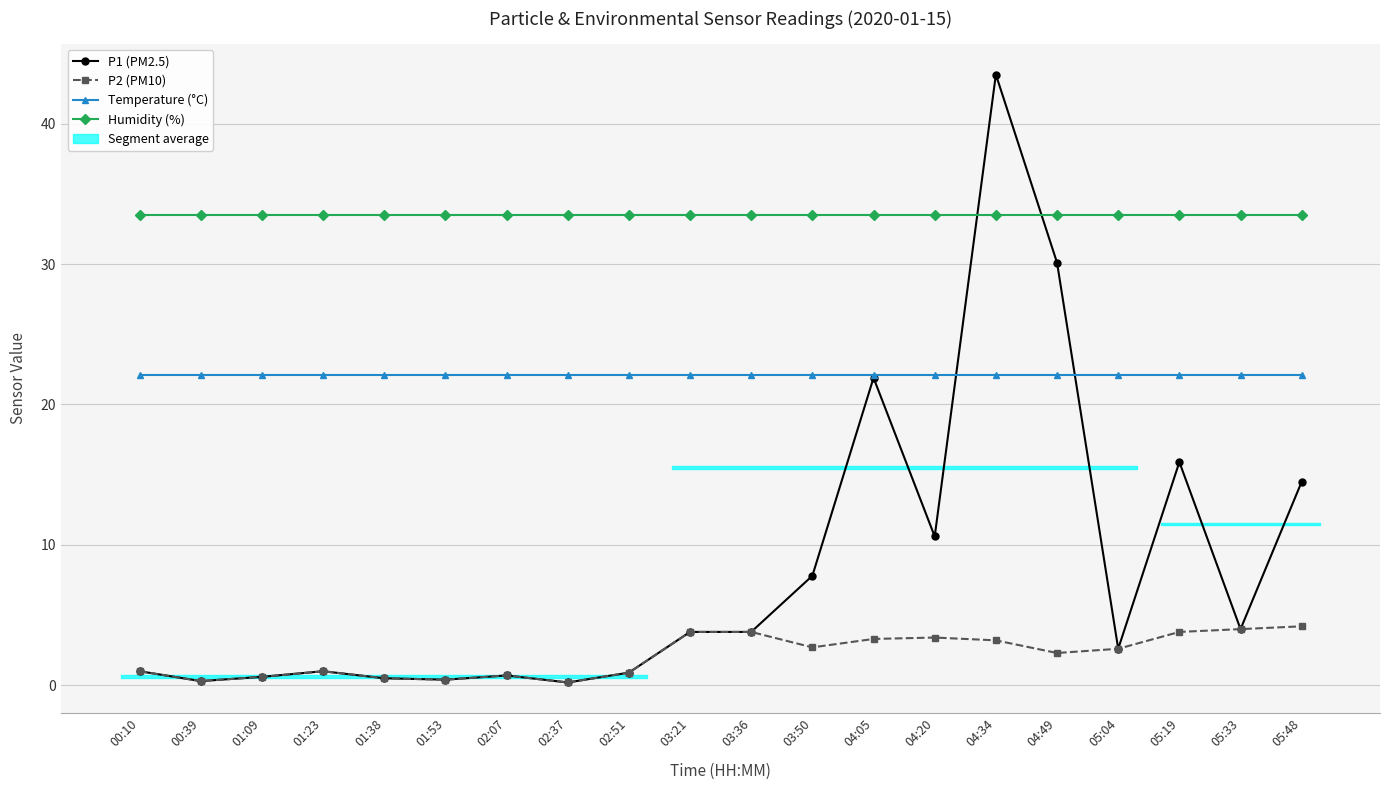

Is it true that P2 (PM10) equals 1.6 at 00:10?

False